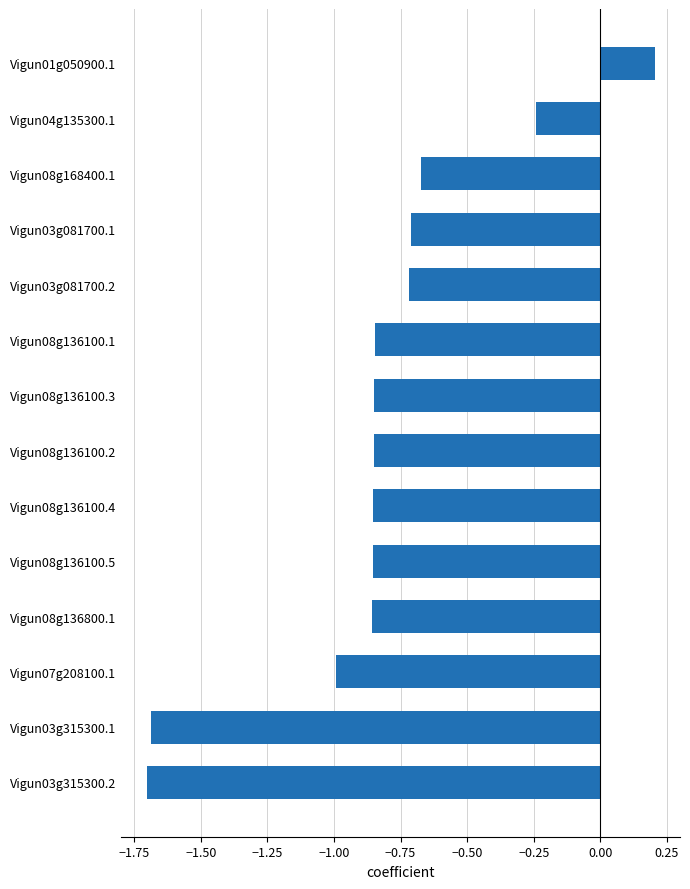

The chart shows a value of -1.4 at Vigun08g136100.3. True or false?

False